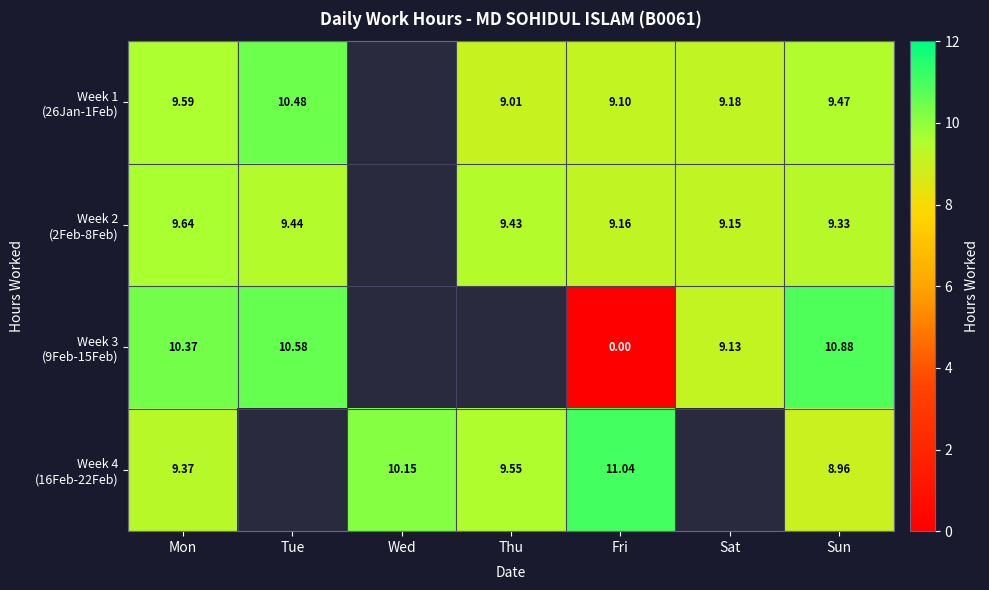

Which series changed the most between Tue and Sat?

Week 3 (9Feb-15Feb)